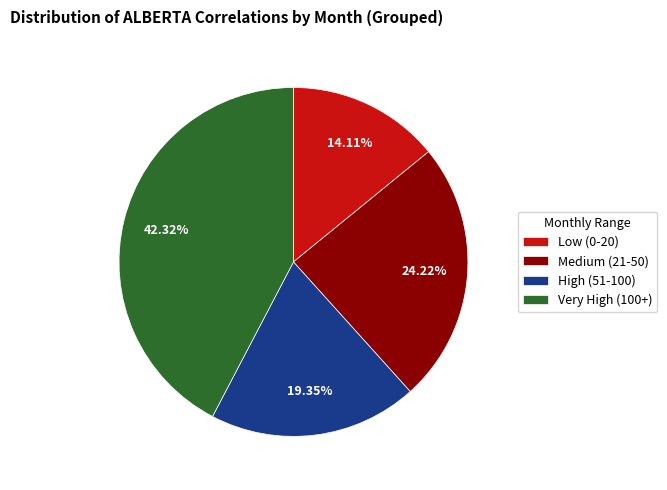

Which category has the biggest portion of the pie?

Very High (100+)